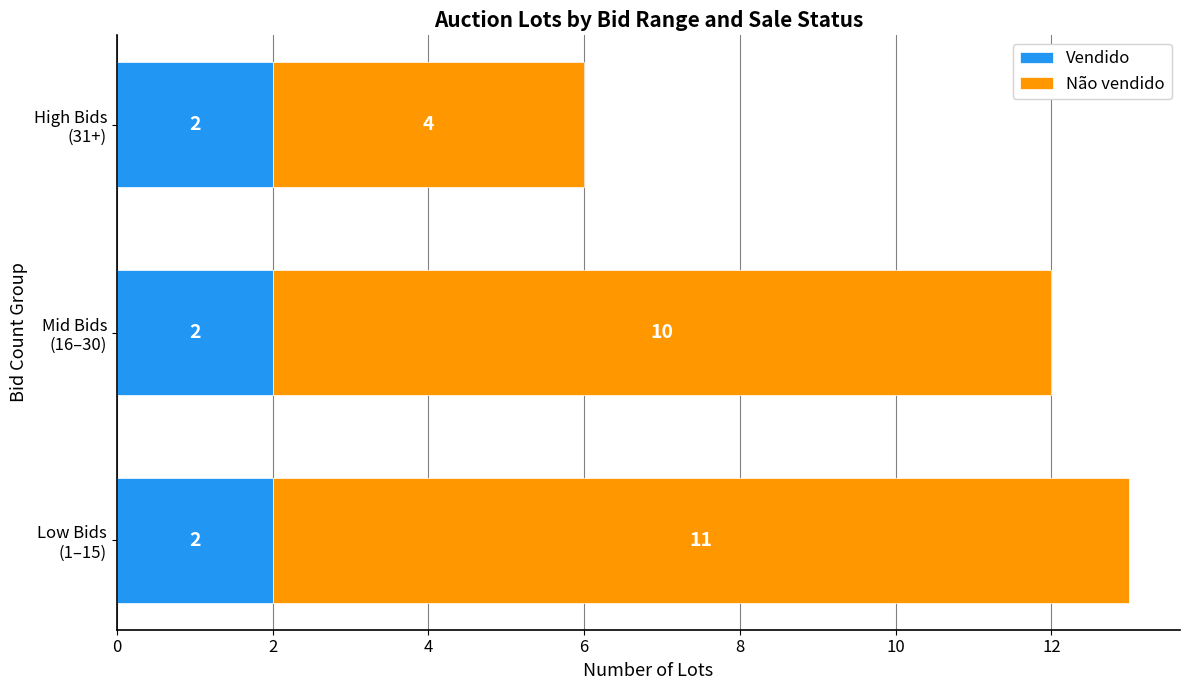

What is the sum of all Vendido values?

6